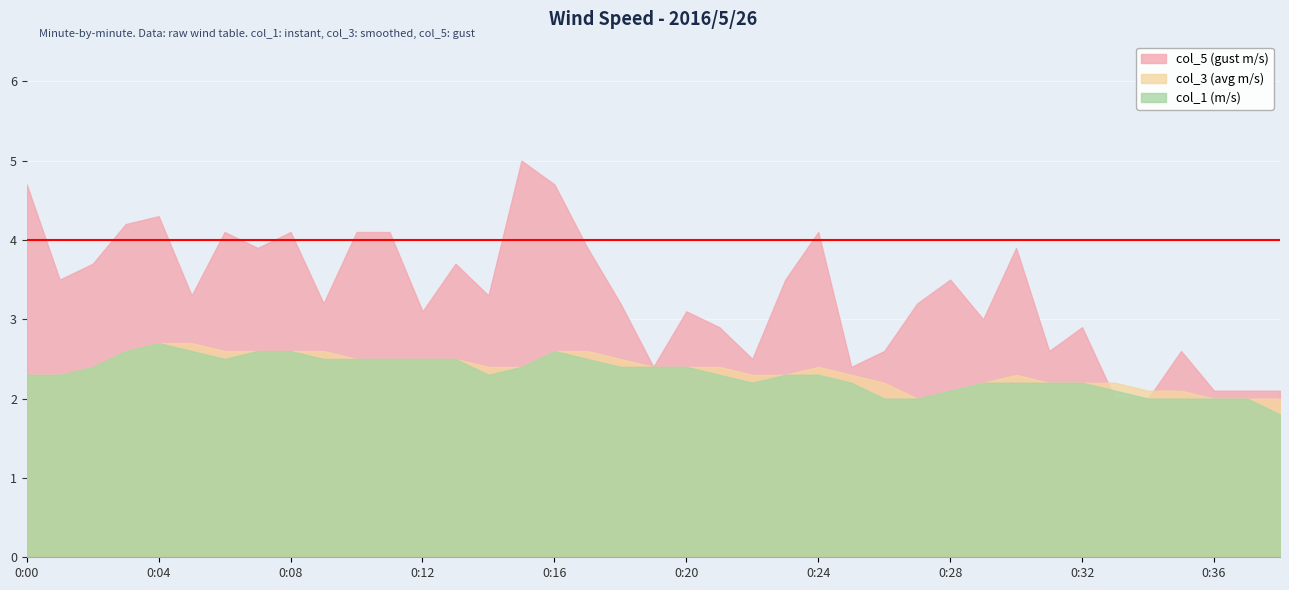

Which has a higher value, 2:40 or 1:40?

2:40